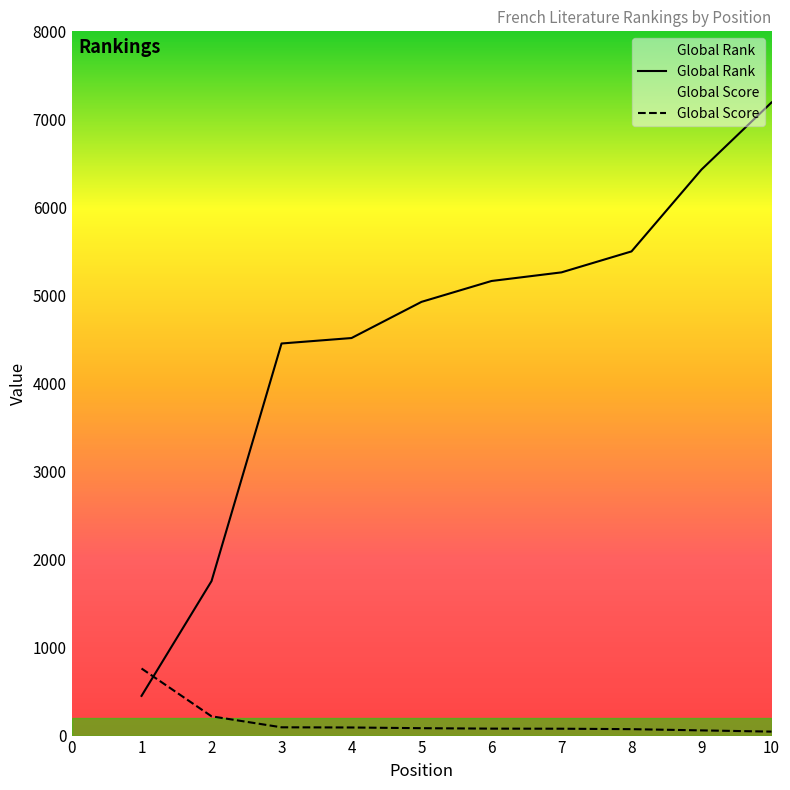

What value does the Global Score series have at 9, to the nearest 10?

60